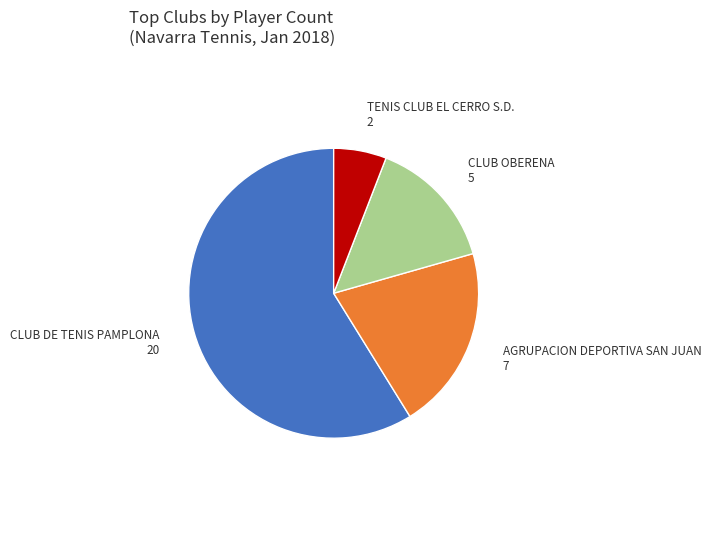

The TENIS CLUB EL CERRO S.D. slice represents 6% of the pie. True or false?

True